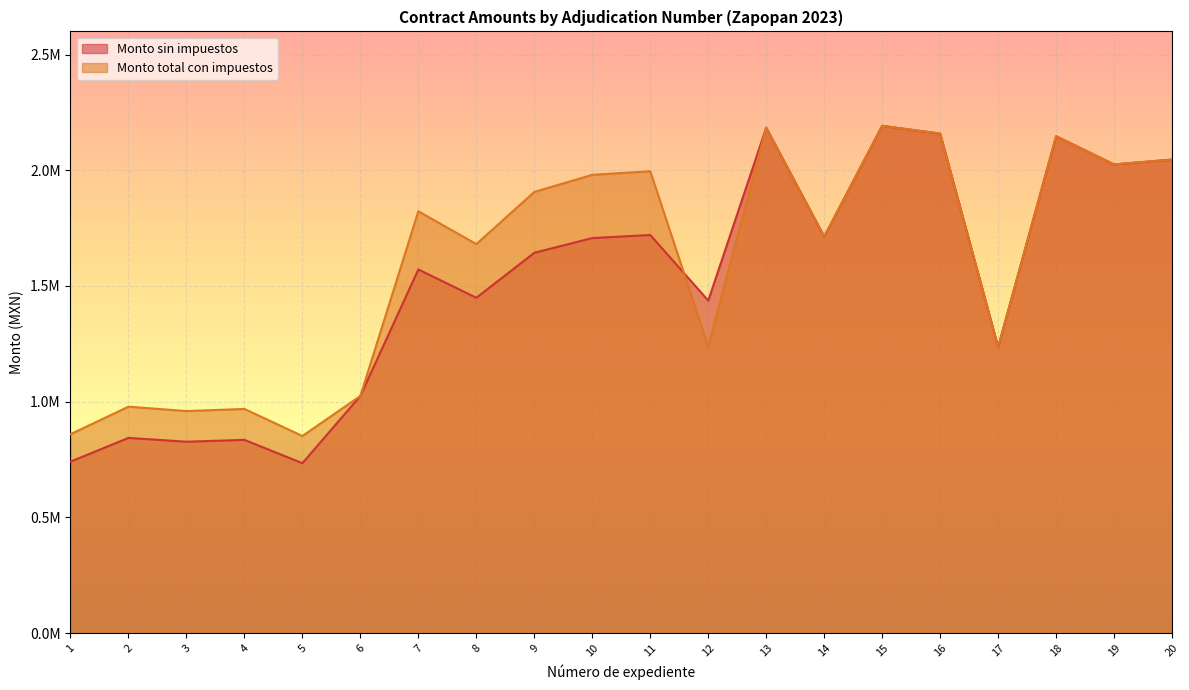

The value of Monto total con impuestos at 14 is 1713434.5. True or false?

True